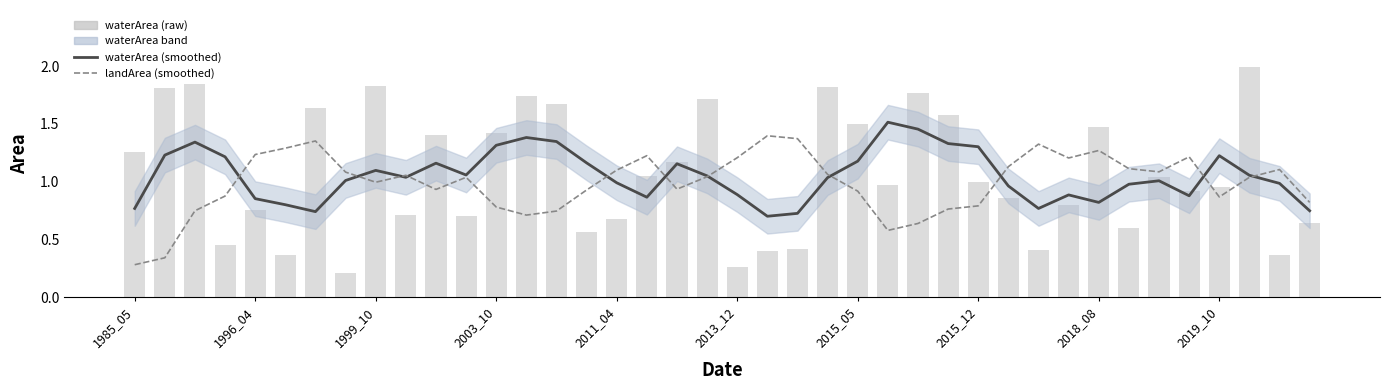

Is it true that waterArea (smoothed) equals 1.2 at 10?

True